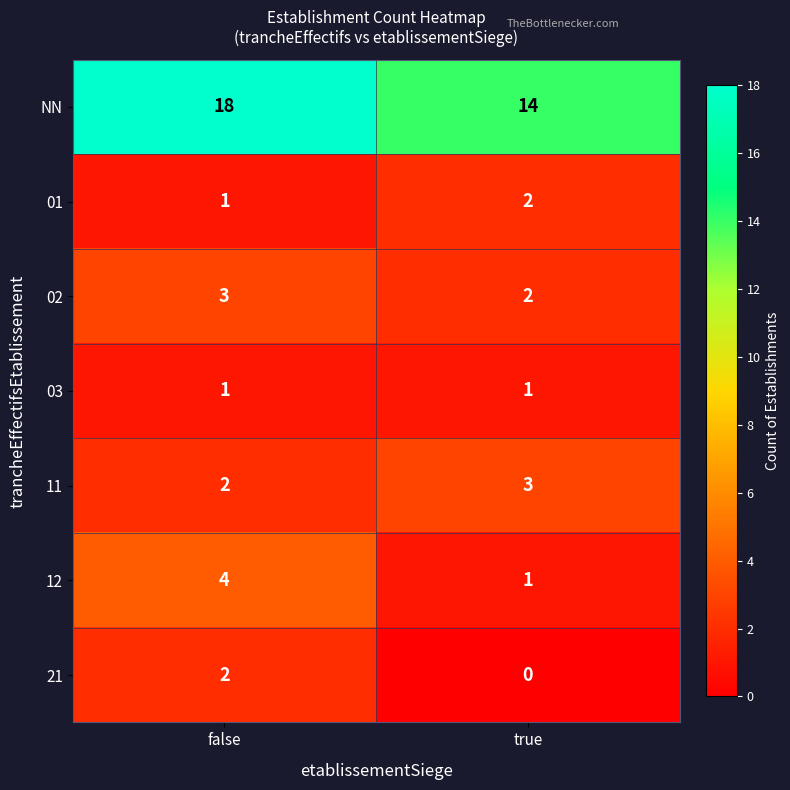

What is the sum of the NN values at false and true?

32